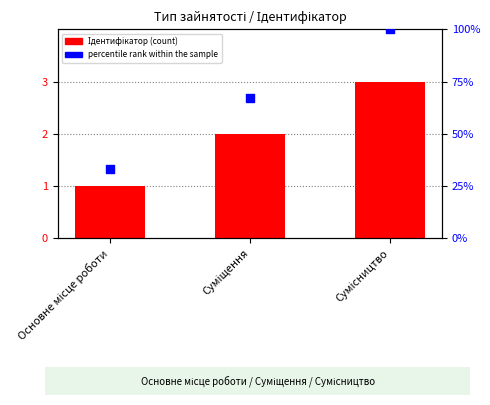

At which category is the sum across all series the highest?

Сумісництво